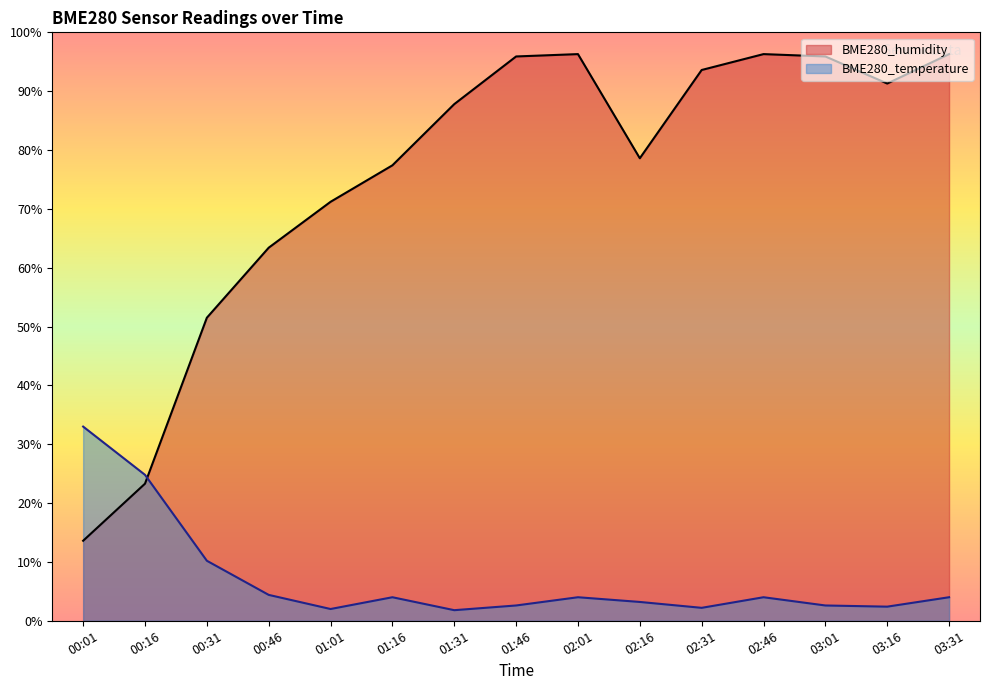

The value of BME280_temperature at 03:16 is 1.3. True or false?

False